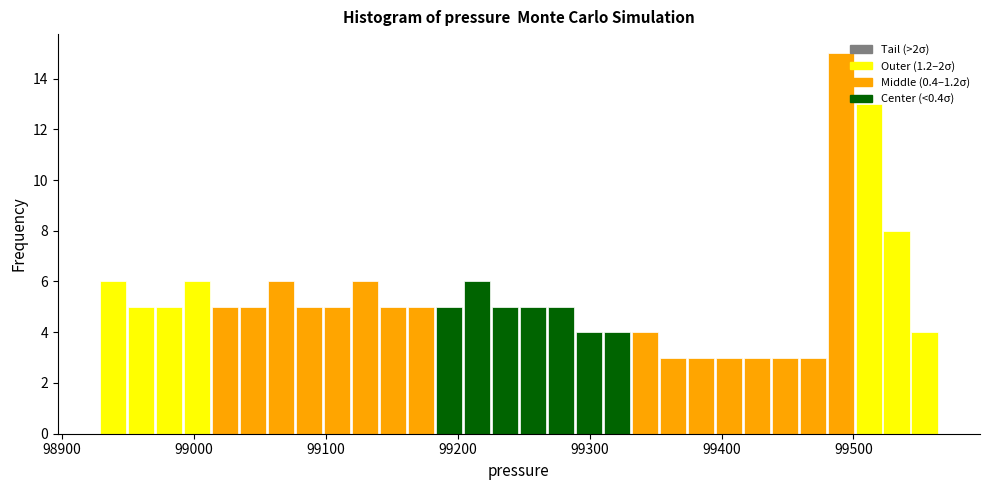

Around what value on the x-axis is the tallest bar? Give the approximate position of its centre, as read against the axis.

99490